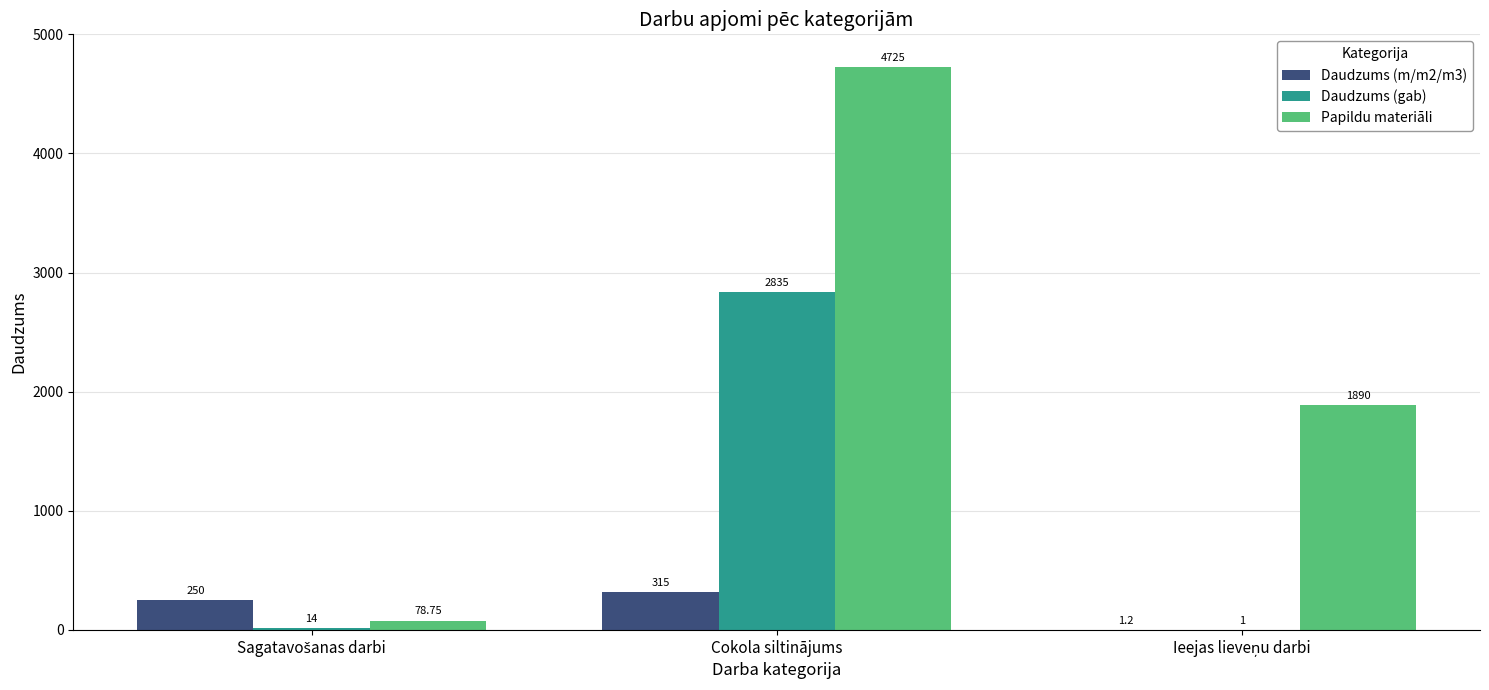

At which category does the chart reach its peak across all series?

Cokola siltinājums